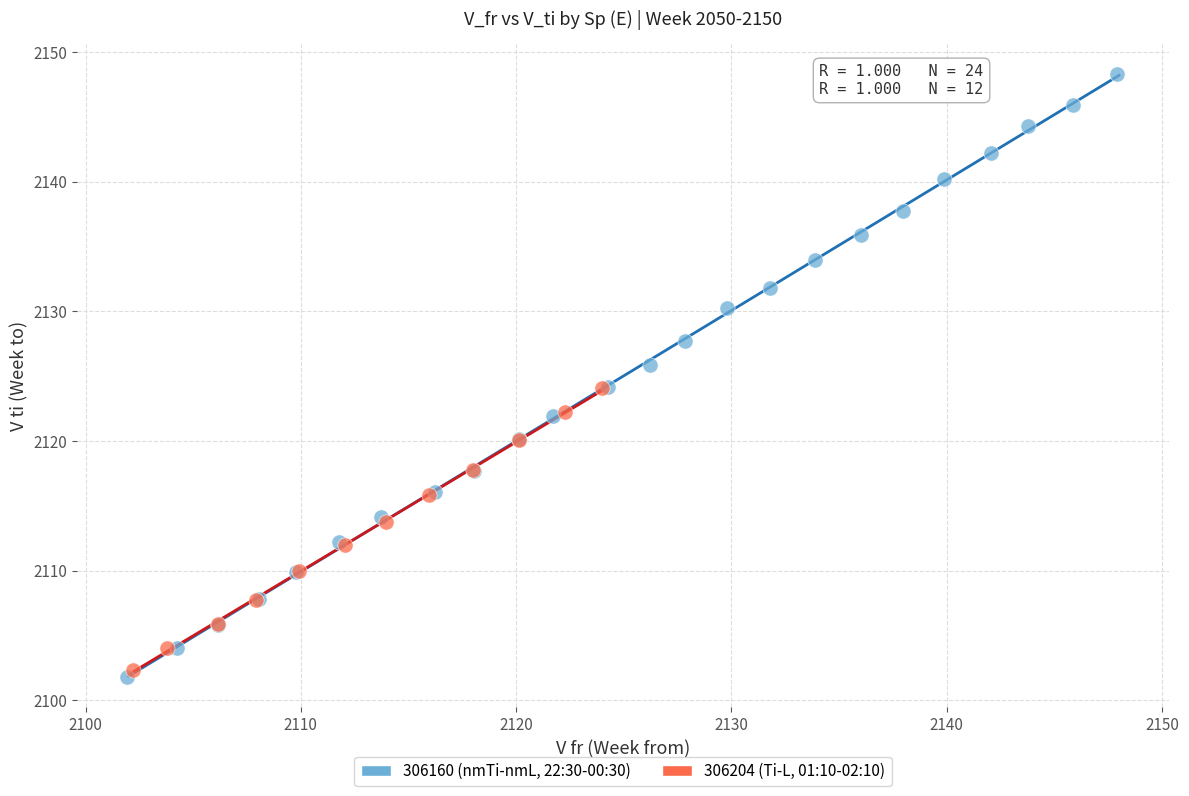

Which series contains the highest Y value?

306160 (nmTi-nmL, 22:30-00:30)